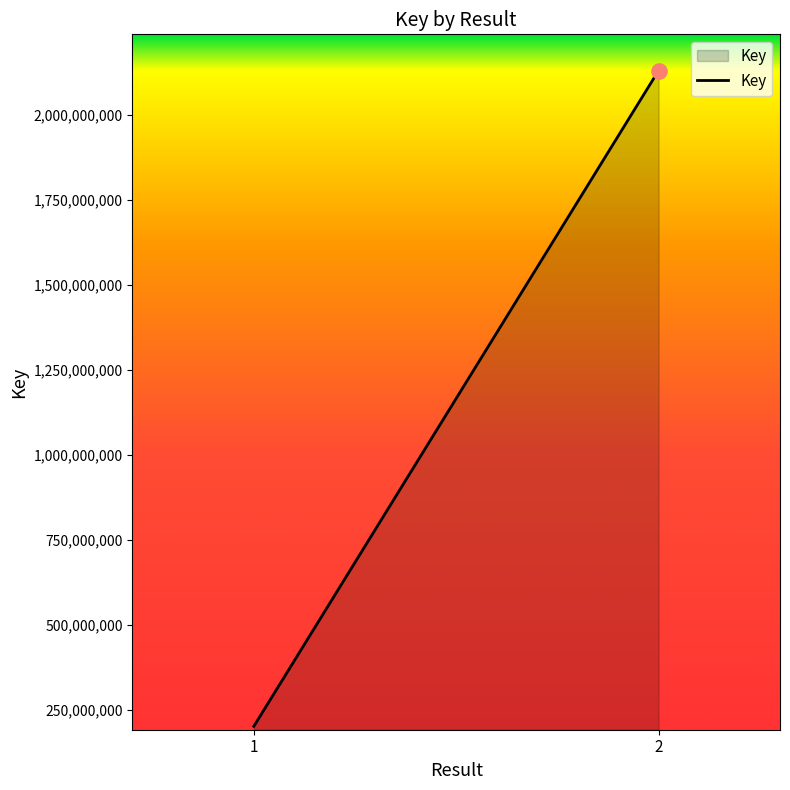

What is the change in value from 1 to 2?

+1928934832